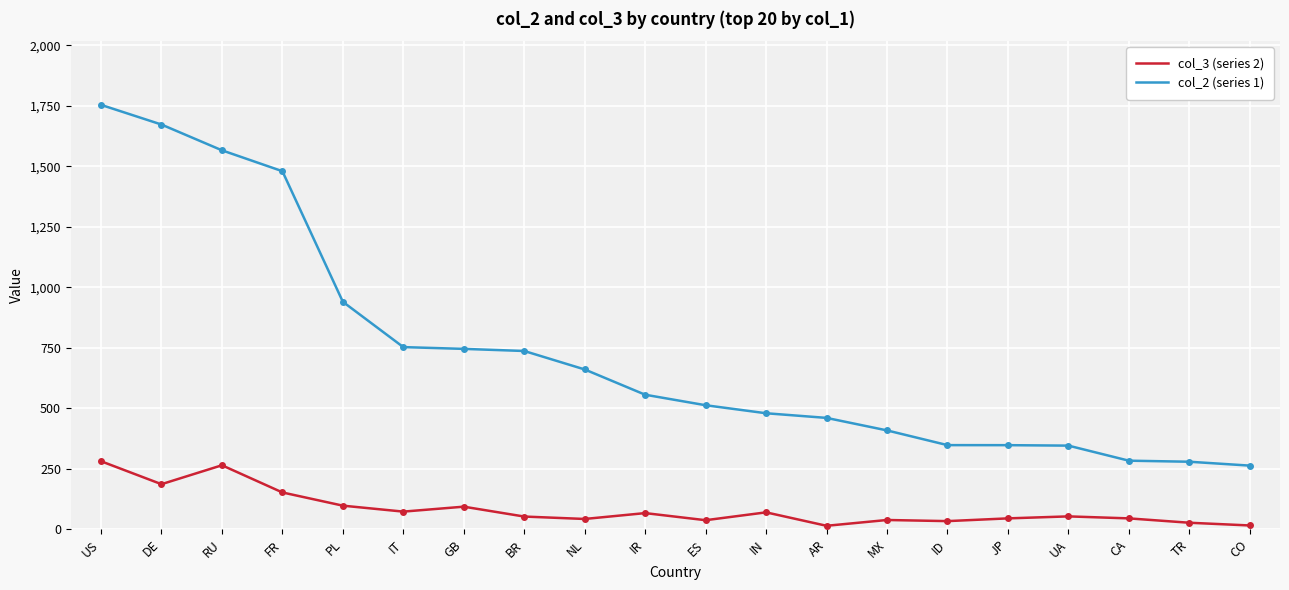

What is the difference between the highest and lowest values at IN?

409.4